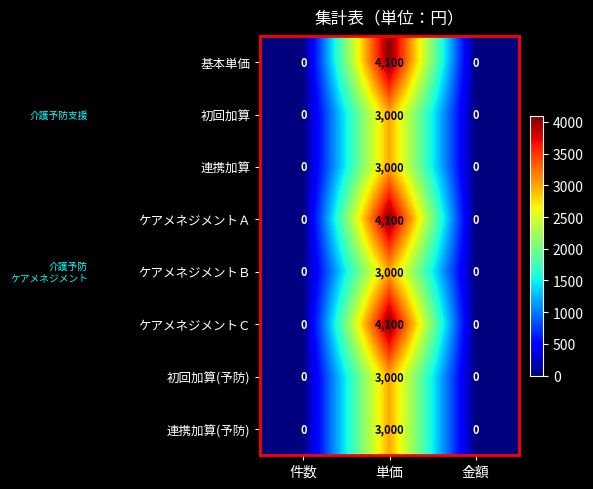

Reading right to left, transcribe all the data shown in this chart.

基本単価: 金額=0	単価=4100	件数=0
初回加算: 金額=0	単価=3000	件数=0
連携加算: 金額=0	単価=3000	件数=0
ケアメネジメントＡ: 金額=0	単価=4100	件数=0
ケアメネジメントＢ: 金額=0	単価=3000	件数=0
ケアメネジメントＣ: 金額=0	単価=4100	件数=0
初回加算(予防): 金額=0	単価=3000	件数=0
連携加算(予防): 金額=0	単価=3000	件数=0